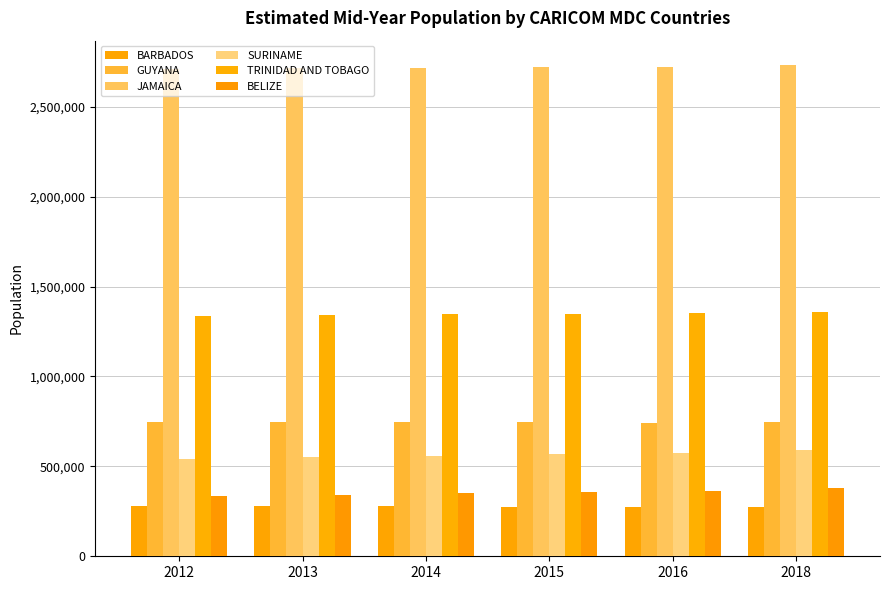

The BARBADOS series shows 276937 at 2014. True or false?

True